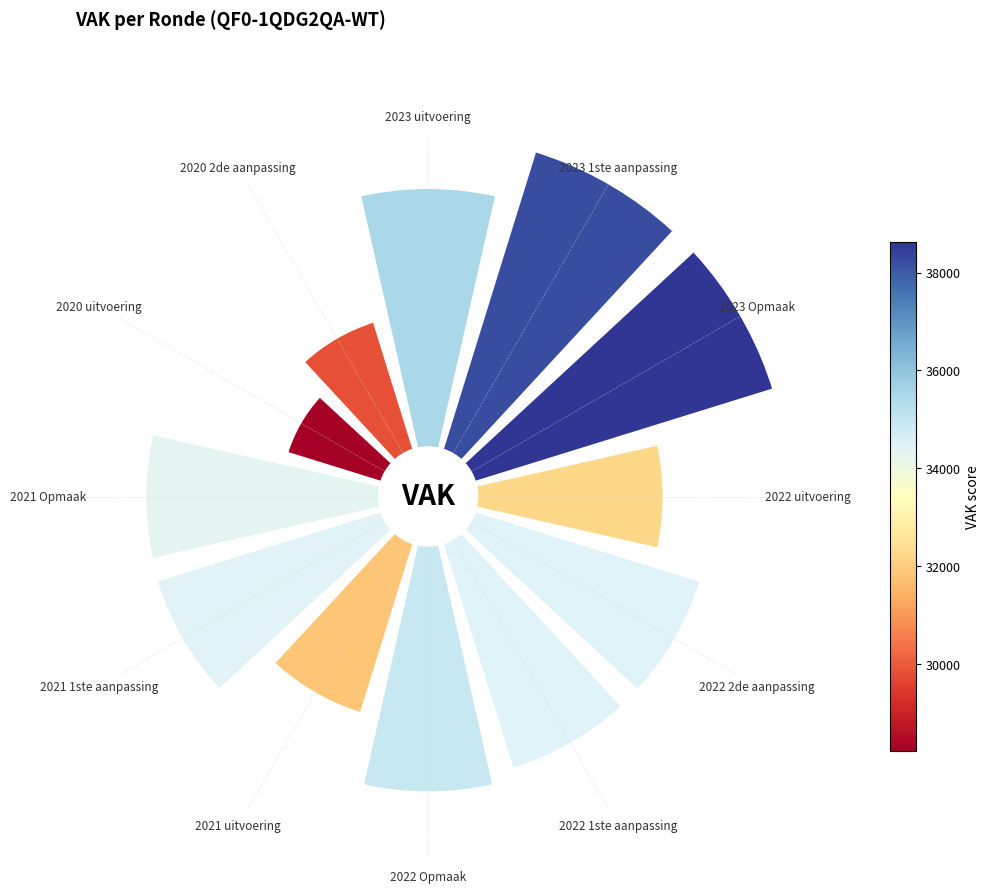

Does any single category account for the majority?

No